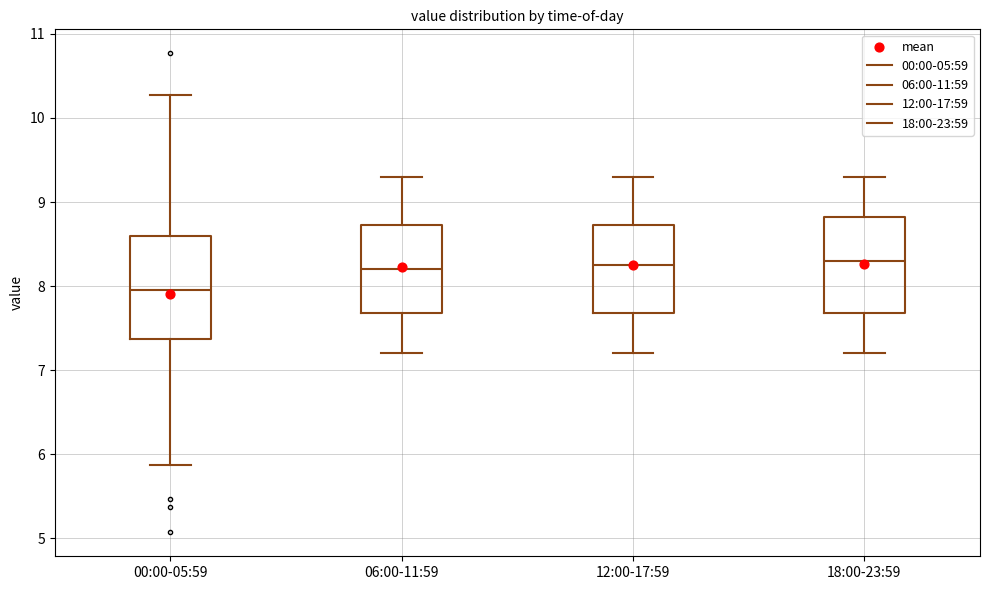

Where does the lower whisker of the box for 12:00-17:59 end on the y-axis? The values are not printed on the chart, so give them approximately, as read against the axis.

7.2